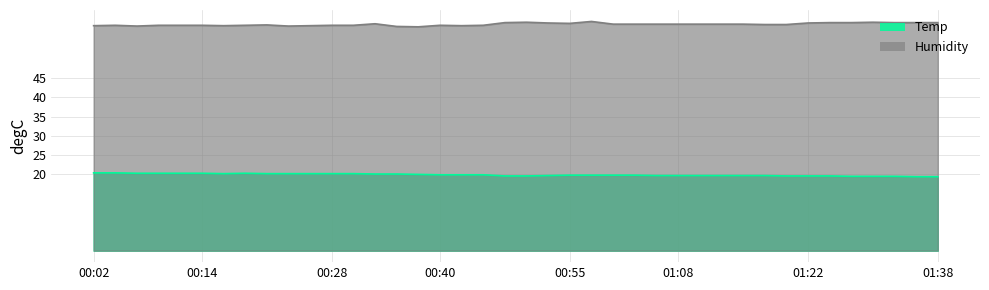

True or false: Temp has a value of 35.3 at 00:36.

False